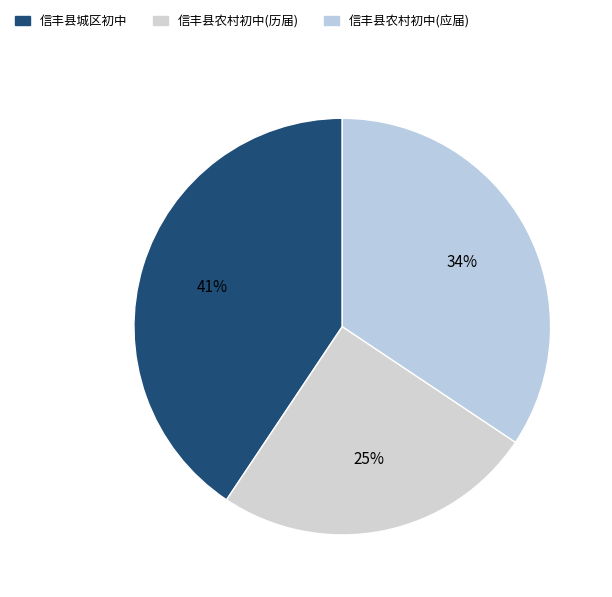

Which slice is the largest?

信丰县城区初中